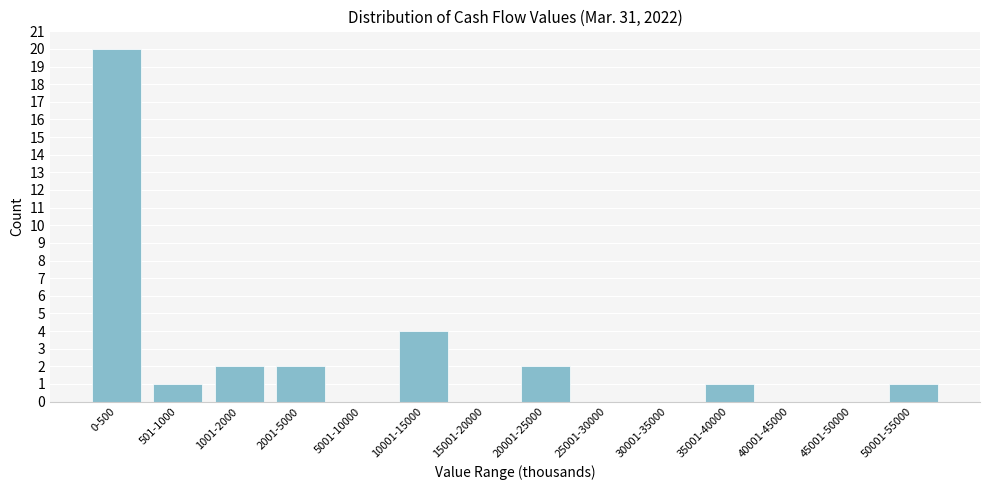

Reading left to right, extract all data points from this chart.

0-500=20	501-1000=1	1001-2000=2	2001-5000=2	5001-10000=0	10001-15000=4	15001-20000=0	20001-25000=2	25001-30000=0	30001-35000=0	35001-40000=1	40001-45000=0	45001-50000=0	50001-55000=1